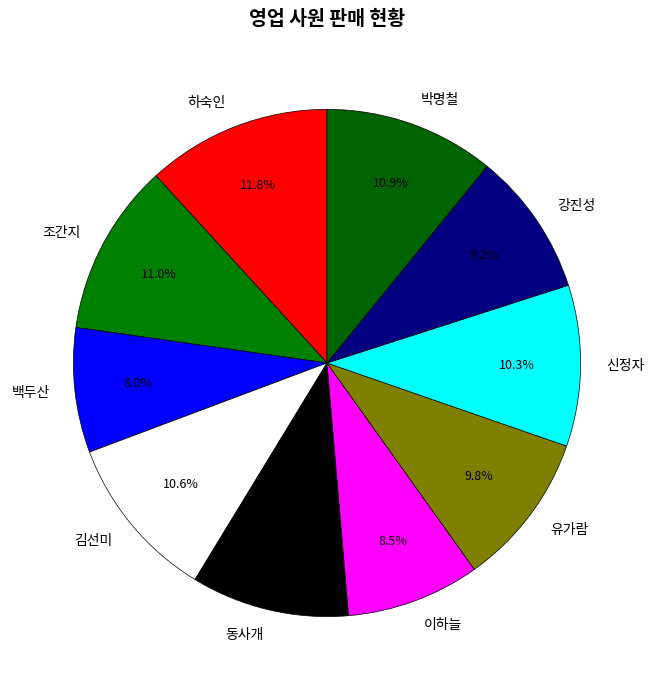

How many segments does this pie chart have?

10